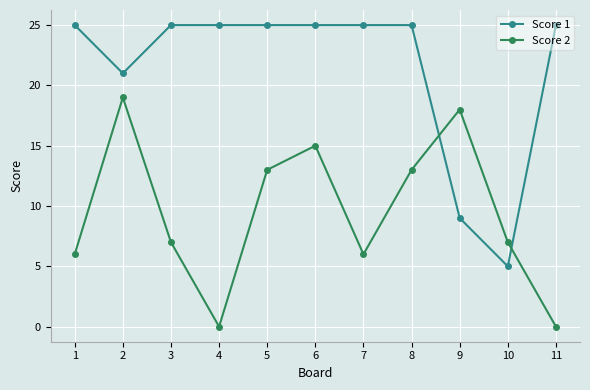

How many lines are shown in the chart?

2